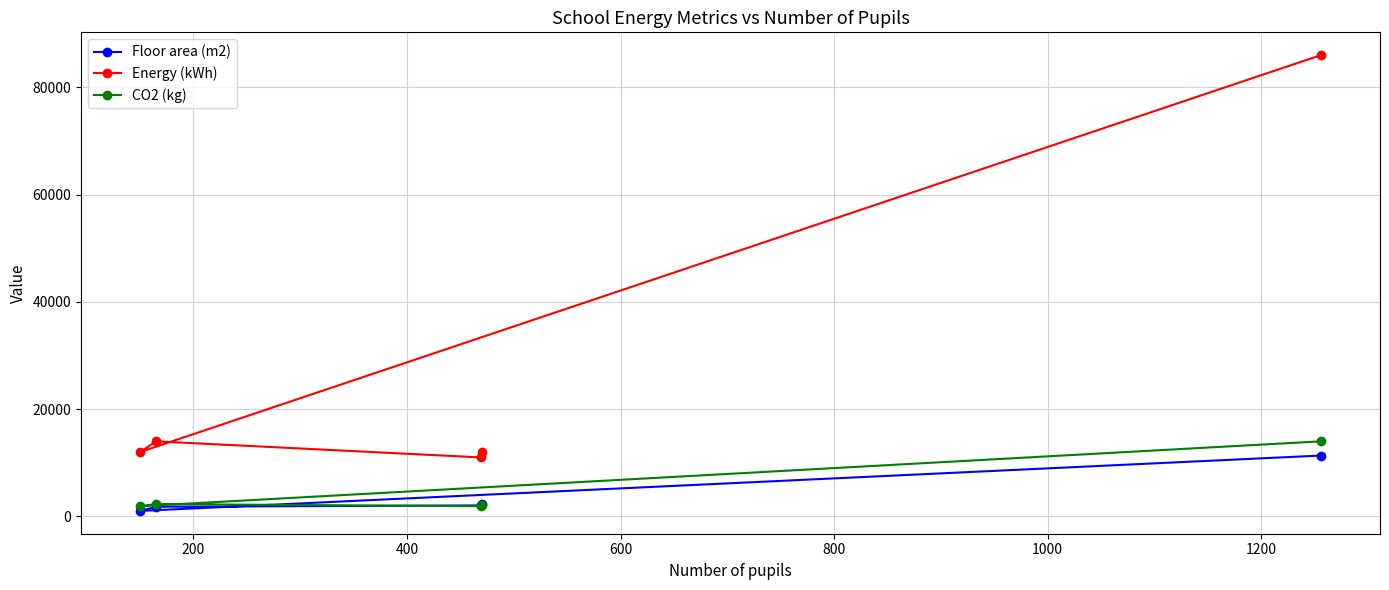

What is the difference between the maximum and minimum values in the Floor area (m2) series?

10326